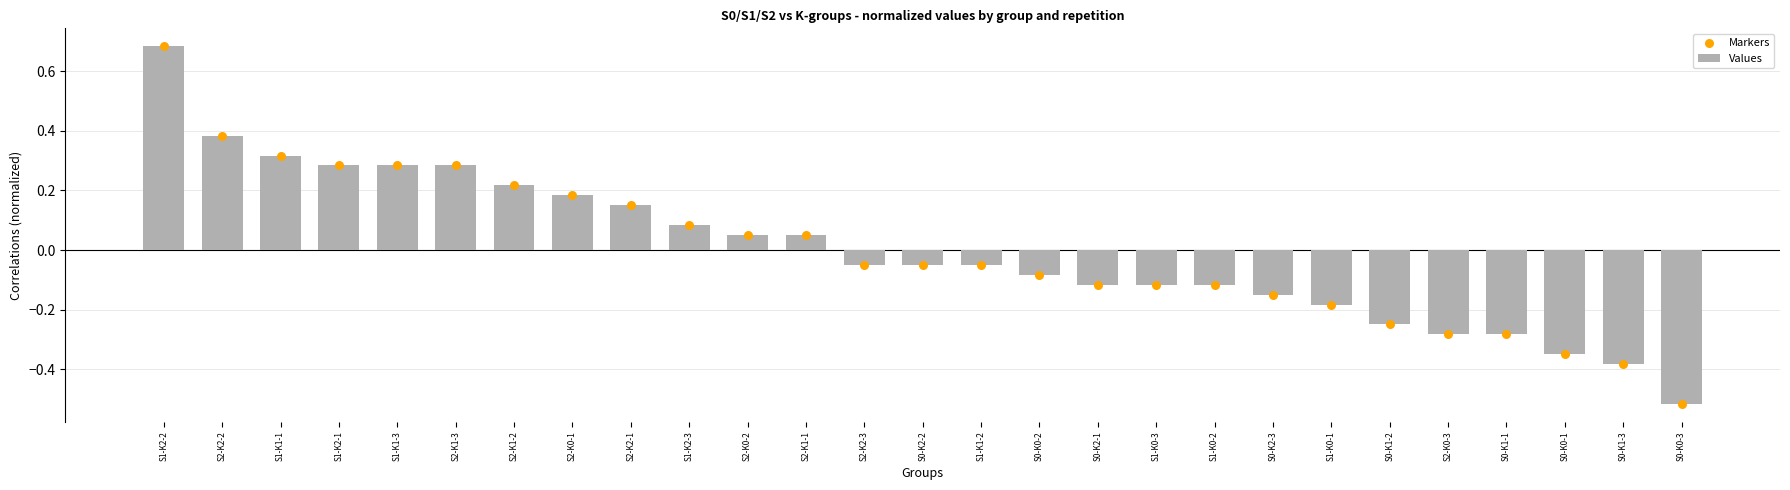

Which series has the largest total across all categories?

Values